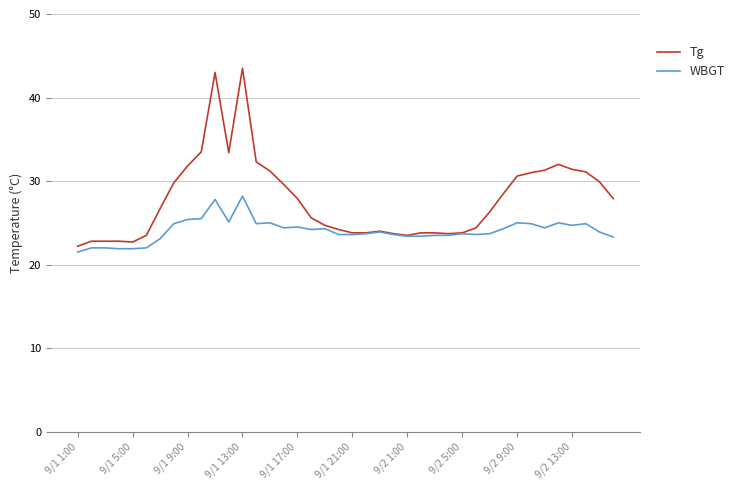

List the series in order of their overall mean, highest first.

Tg, WBGT